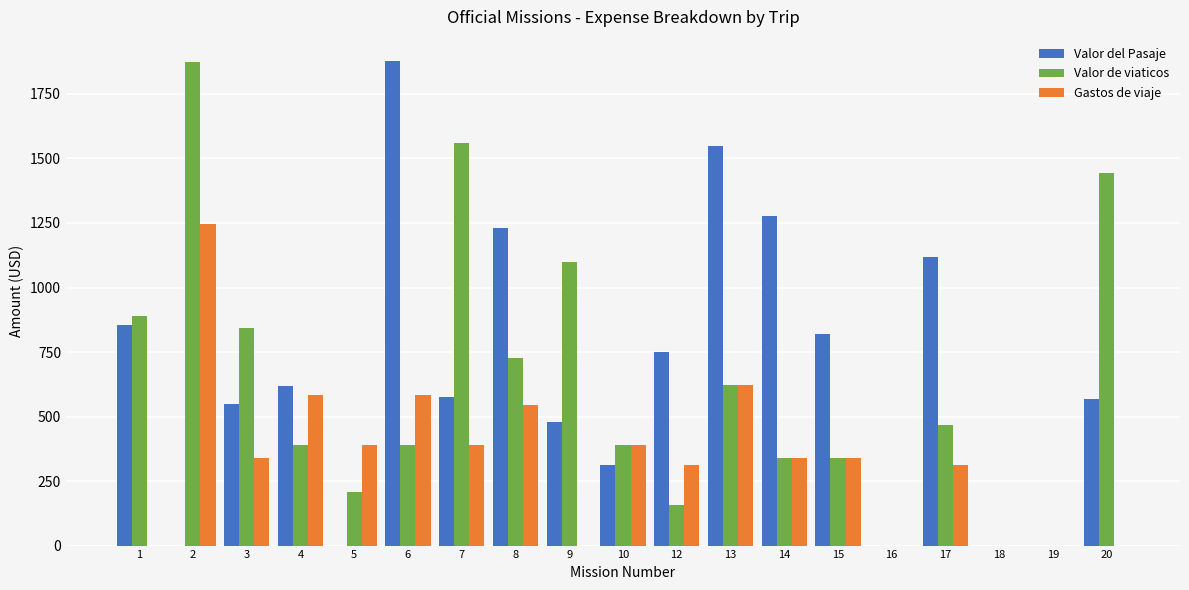

Are the bars horizontal?

No